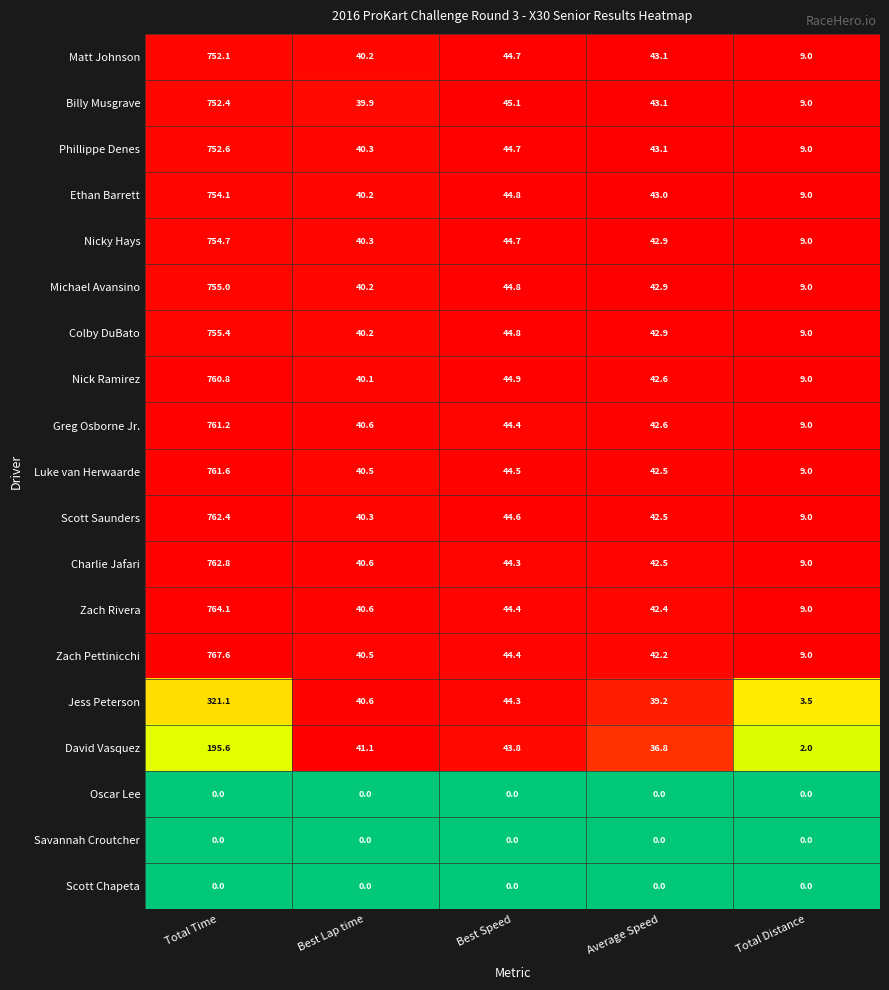

True or false: Charlie Jafari has a value of 44.3 at Best Speed.

True